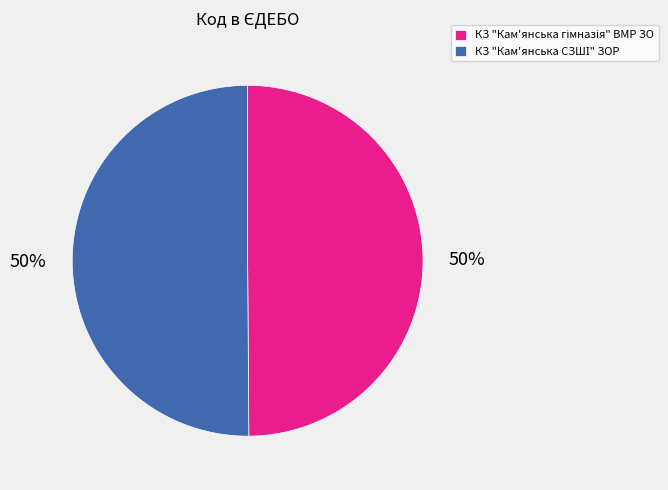

Which category has the biggest portion of the pie?

КЗ "Кам'янська СЗШІ" ЗОР